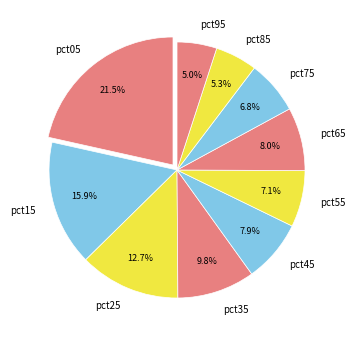

How many slices are in this pie chart?

10